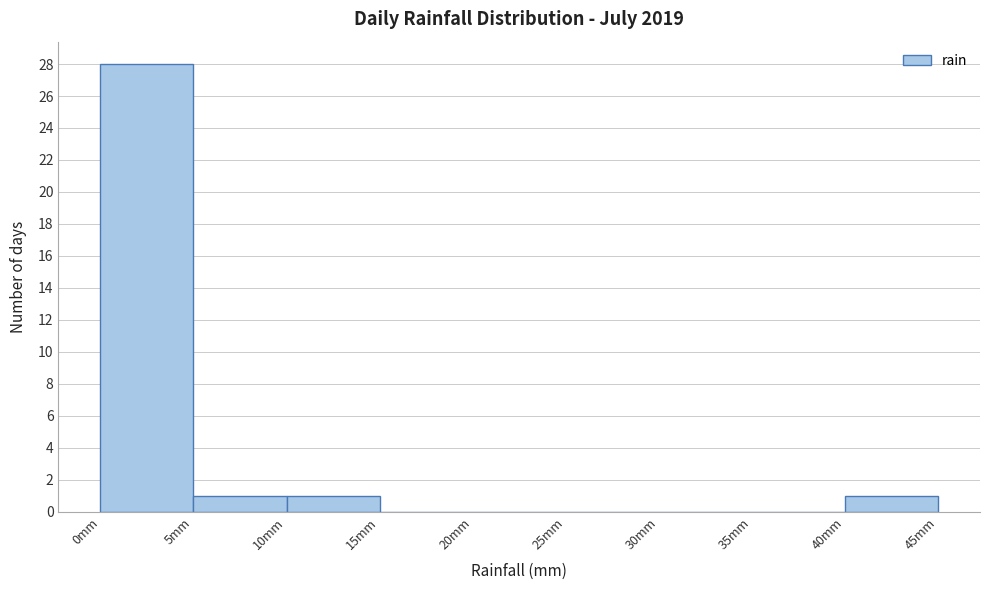

Reading left to right, list every bar in this chart as the range it spans on the x-axis followed by its height. The values are not printed on the chart, so give them approximately, as read against the axis.

0 to 5: 28
5 to 10: 1
10 to 15: 1
15 to 20: 0
20 to 25: 0
25 to 30: 0
30 to 35: 0
35 to 40: 0
40 to 45: 1